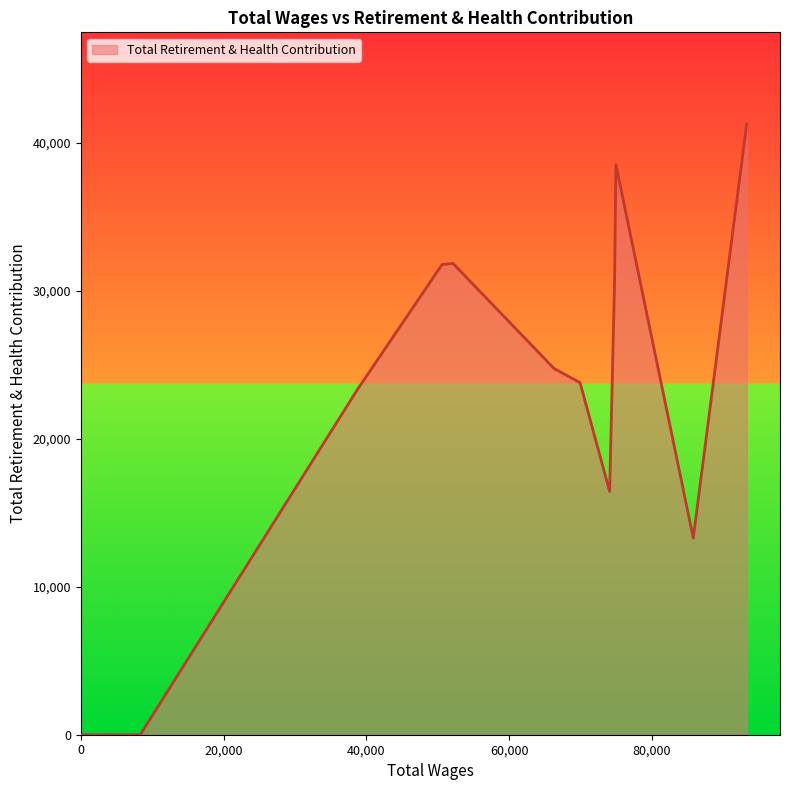

What is the maximum value shown in the chart?

41283